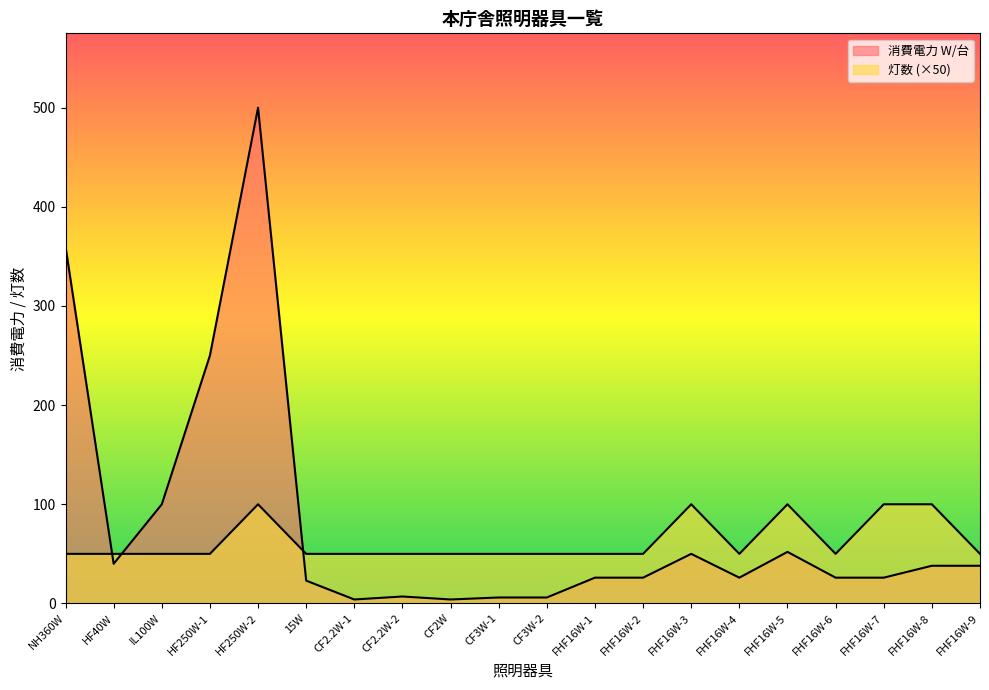

What is the total value across all series at FHF16W-8?

138